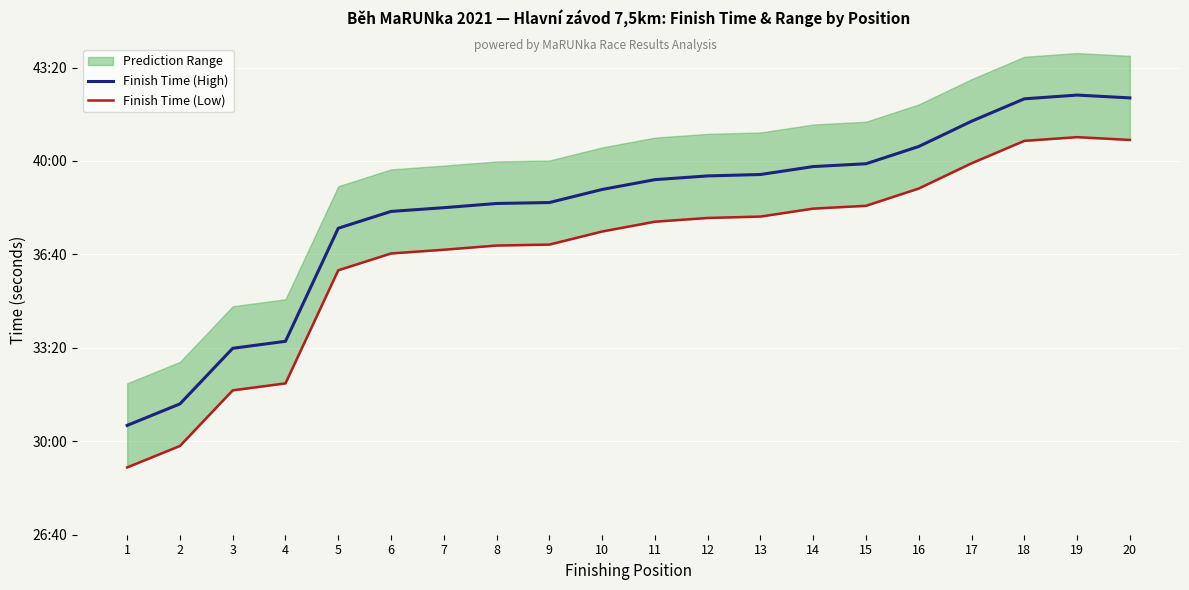

Reading right to left, what are all the values shown in this chart?

Finish Time (High): 20=2535	19=2541	18=2533	17=2485	16=2431	15=2394	14=2388	13=2371	12=2368	11=2360	10=2339	9=2311	8=2309	7=2300	6=2292	5=2256	4=2014	3=1999	2=1880	1=1834
Finish Time (Low): 20=2445	19=2451	18=2443	17=2395	16=2341	15=2304	14=2298	13=2281	12=2278	11=2270	10=2249	9=2221	8=2219	7=2210	6=2202	5=2166	4=1924	3=1909	2=1790	1=1744